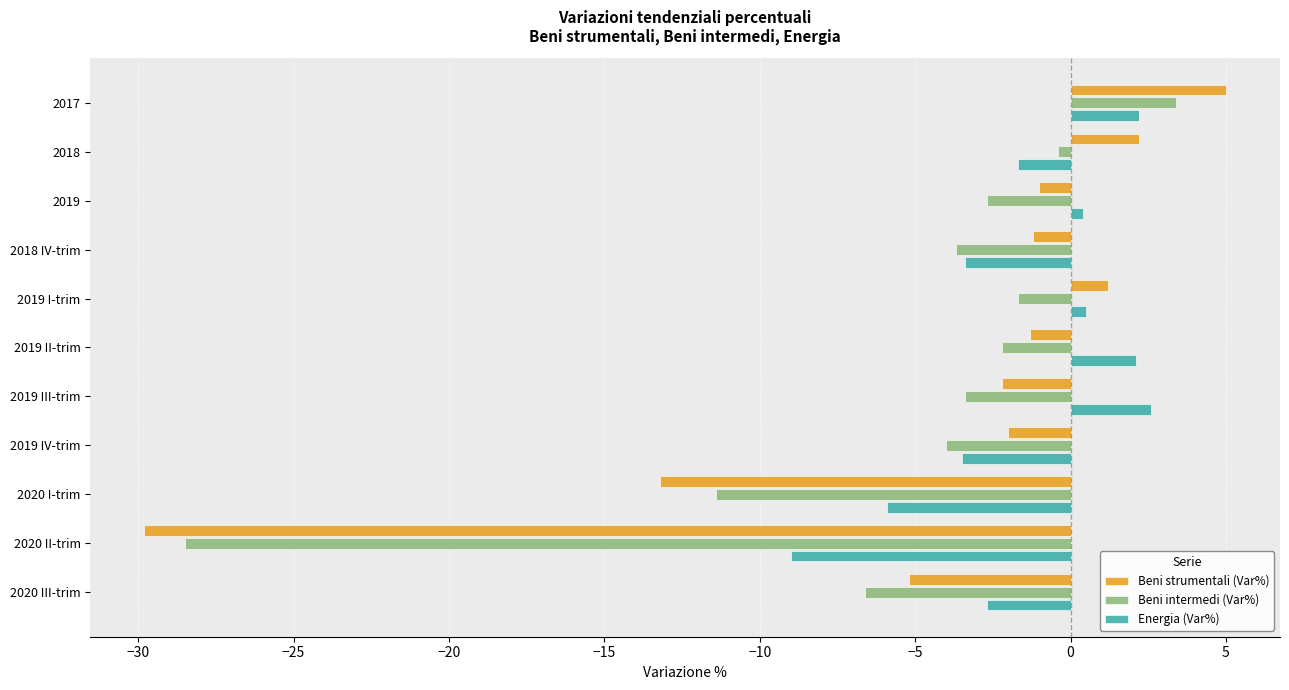

True or false: Energia (Var%) has a value of -3.5 at 2019 IV-trim.

True